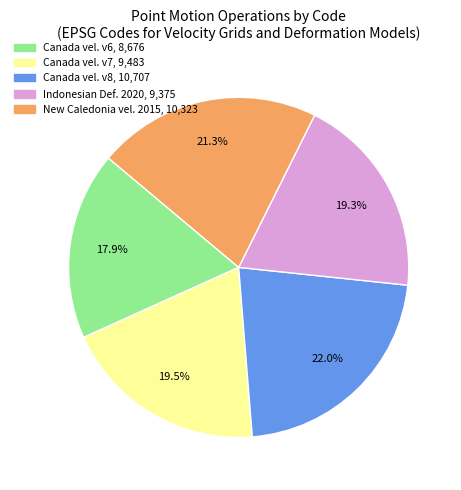

Is there a majority slice in this chart?

No